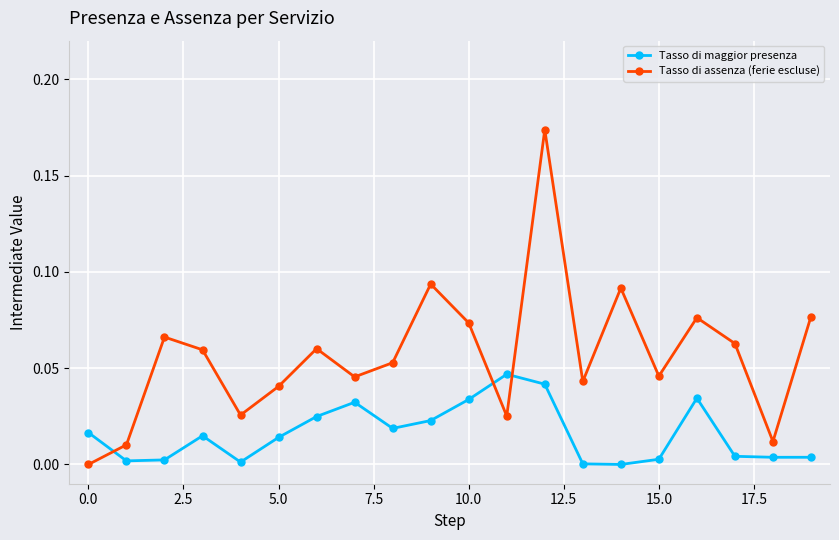

How many values in Tasso di assenza (ferie escluse) are above zero?

19